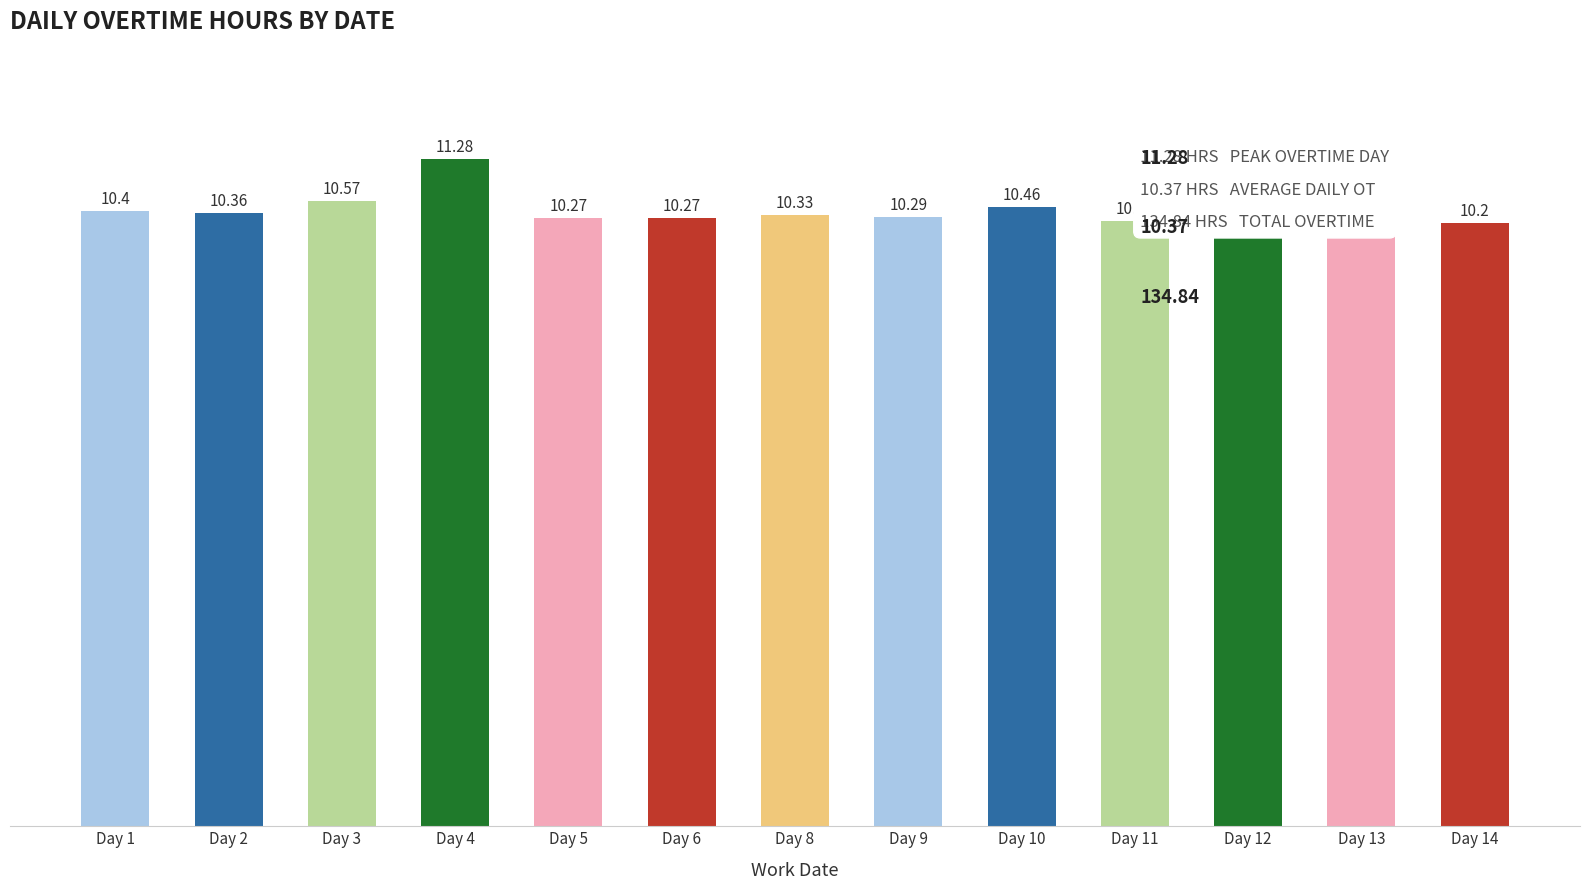

Which category has the lowest value across all series?

Day 12